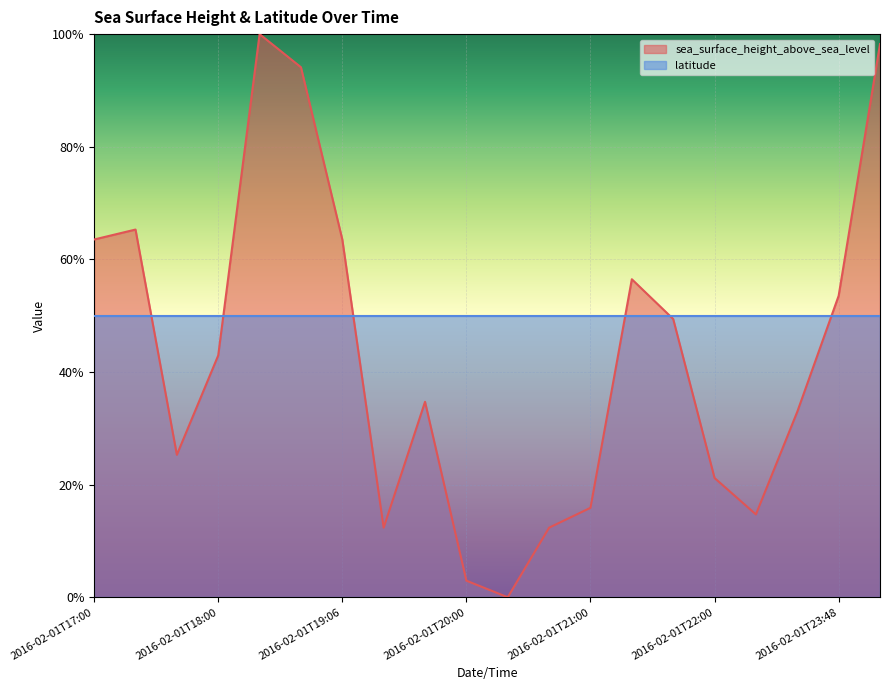

What is the label of the 16th point from the left?

2016-02-01T22:00